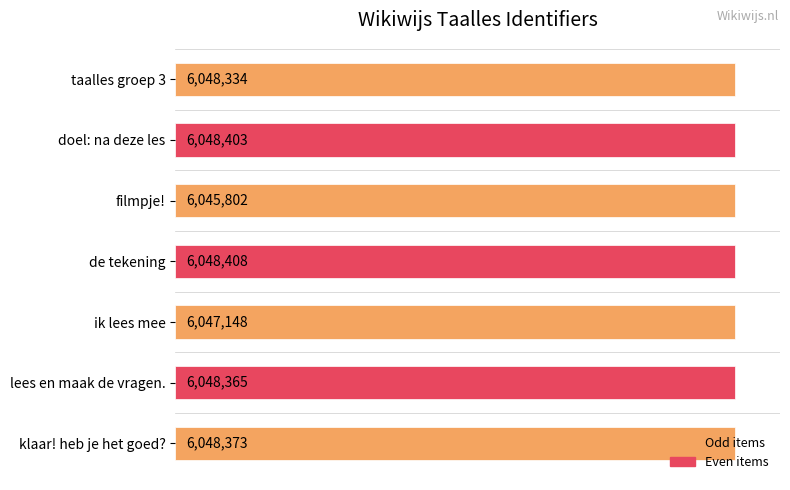

Rank the categories by value from highest to lowest.

de tekening, doel: na deze les, klaar! heb je het goed?, lees en maak de vragen., taalles groep 3, ik lees mee, filmpje!